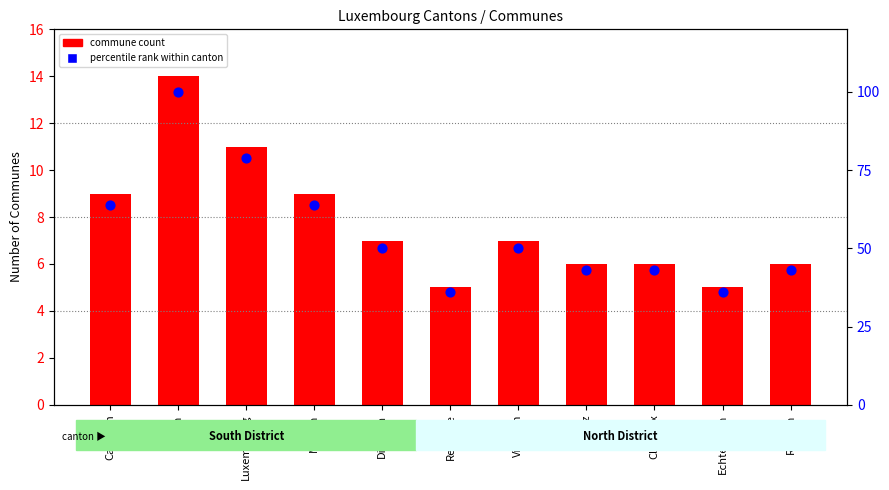

What are all the series names shown in the legend?

commune count, percentile rank within canton